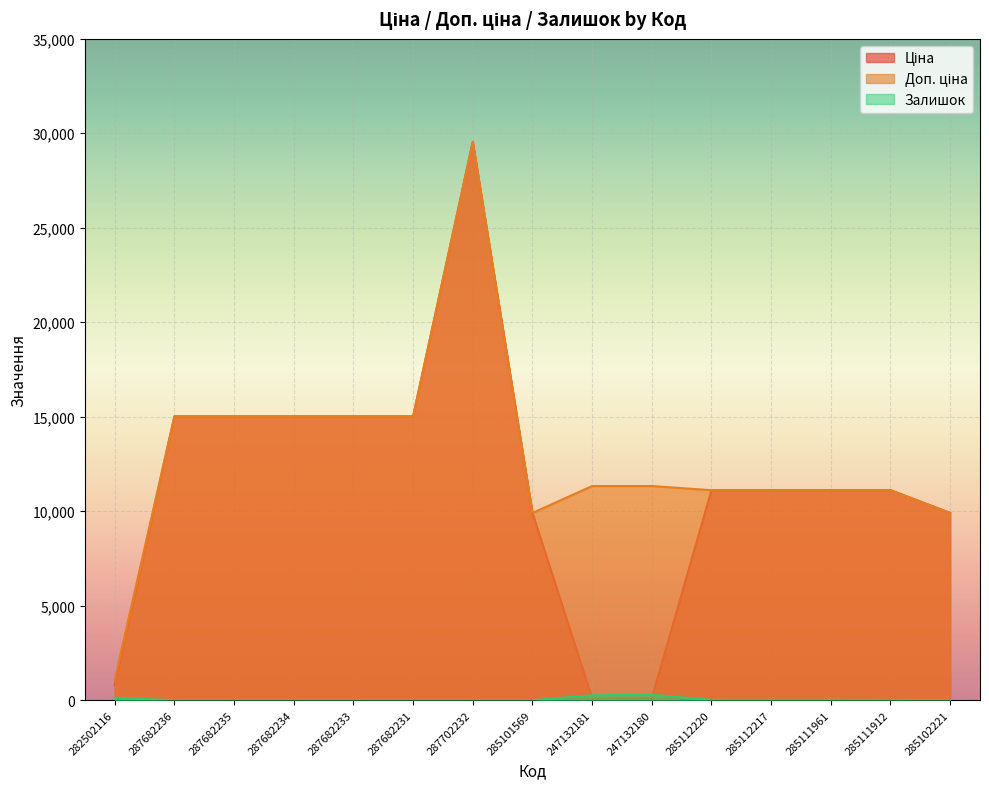

What is the sum of all Залишок values?

748.0